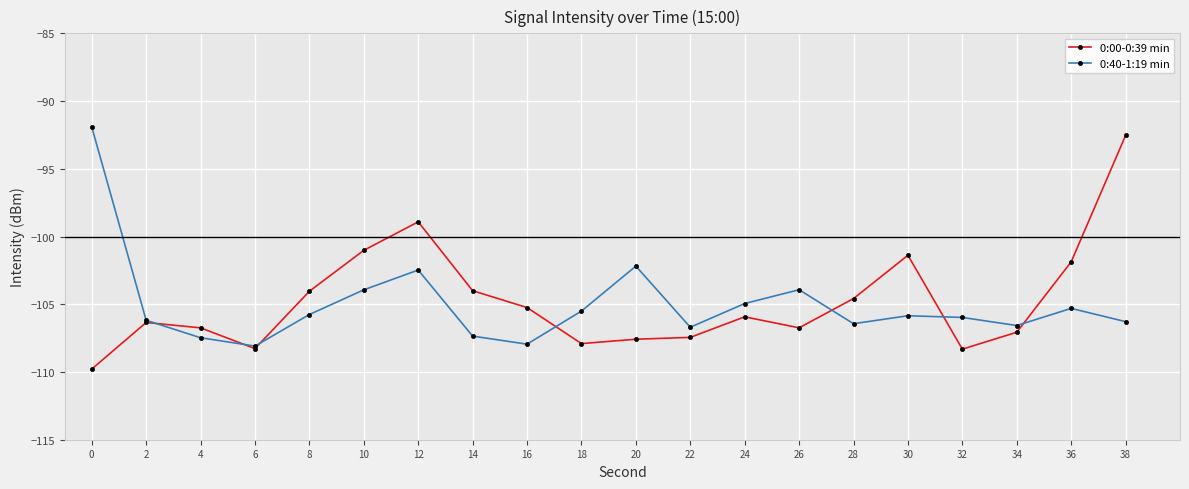

What is the sum of all 0:00-0:39 min values?

-2095.7